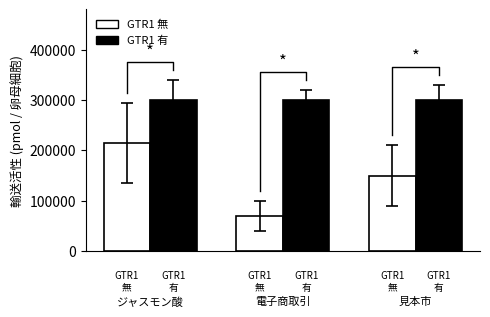

Count the GTR1 無 values in the range 70000 to 214800.

3